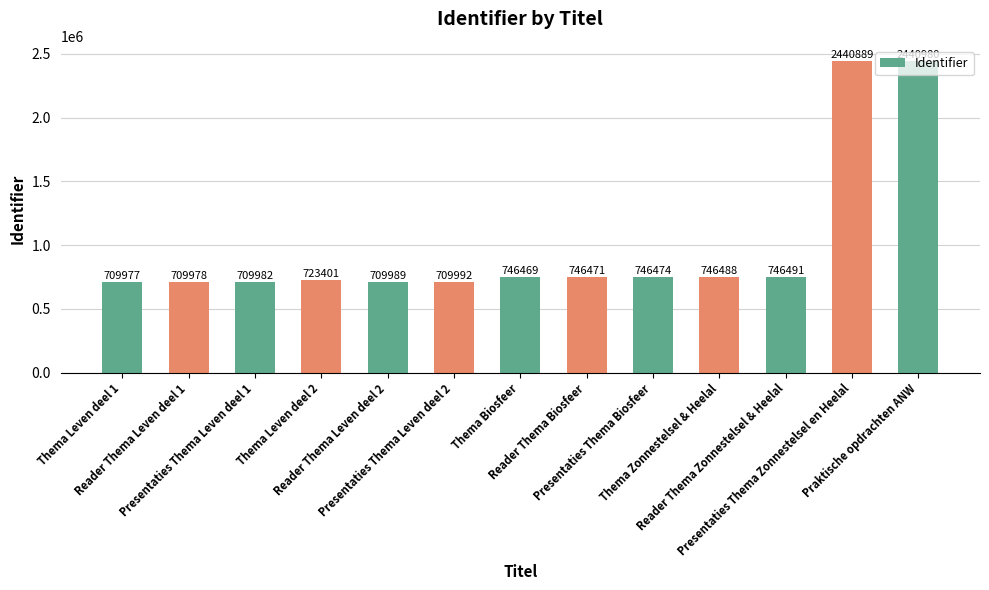

Where is the data nearest to the value 1575478?

Reader Thema Zonnestelsel & Heelal